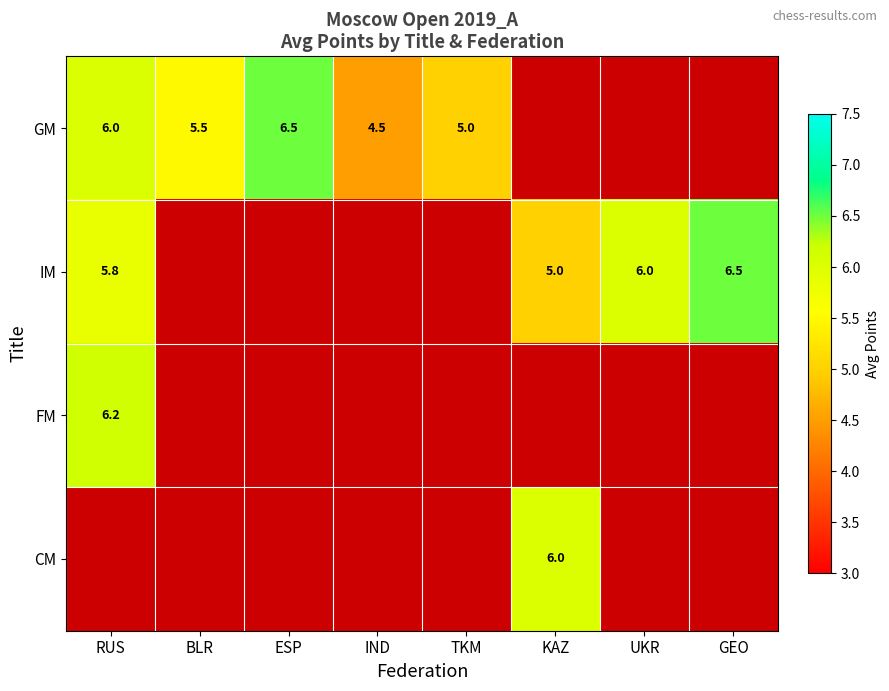

What is the minimum value for IM?

5.0